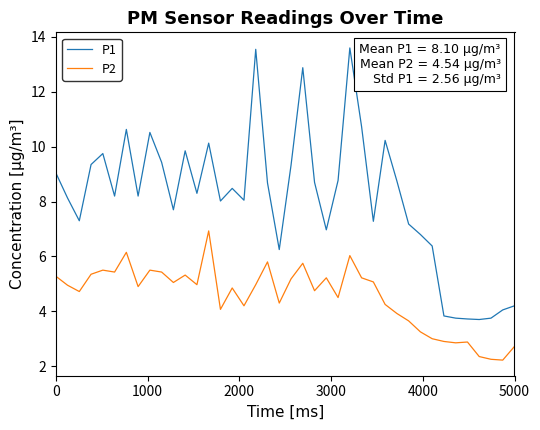

What is the minimum value for P1?

3.7